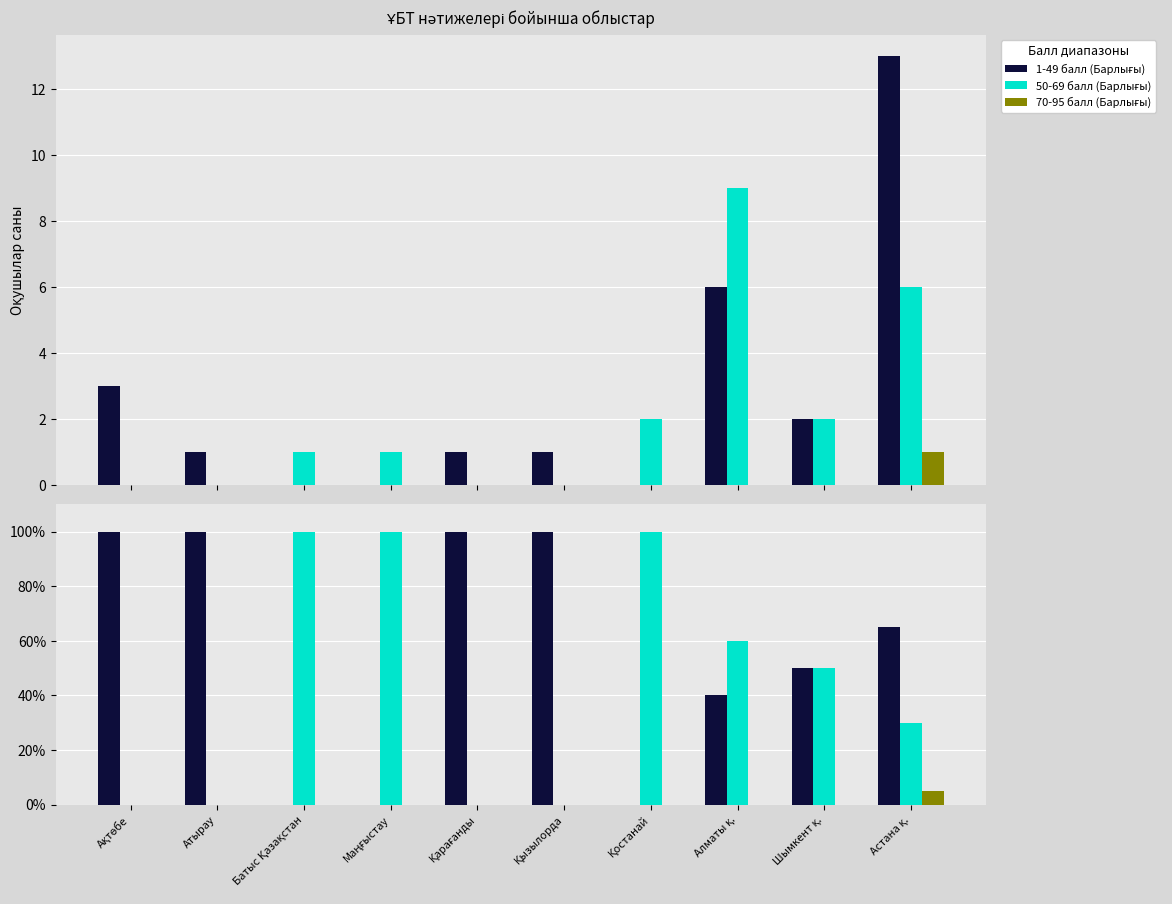

At how many categories does at least one series exceed 51?

9